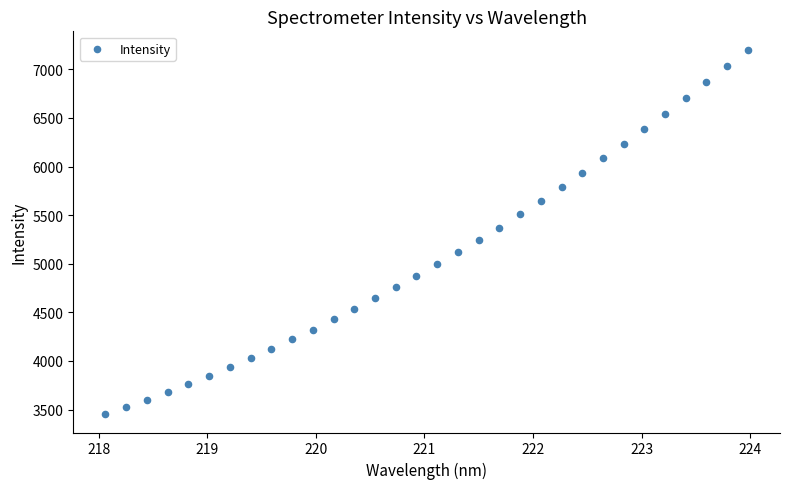

What is the range of X values (max minus min)?

5.9